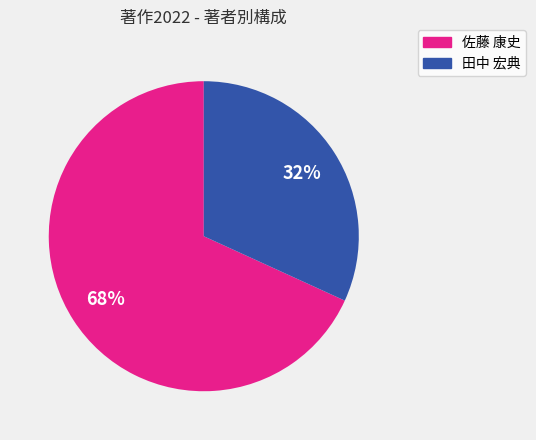

Which category has the biggest portion of the pie?

佐藤 康史